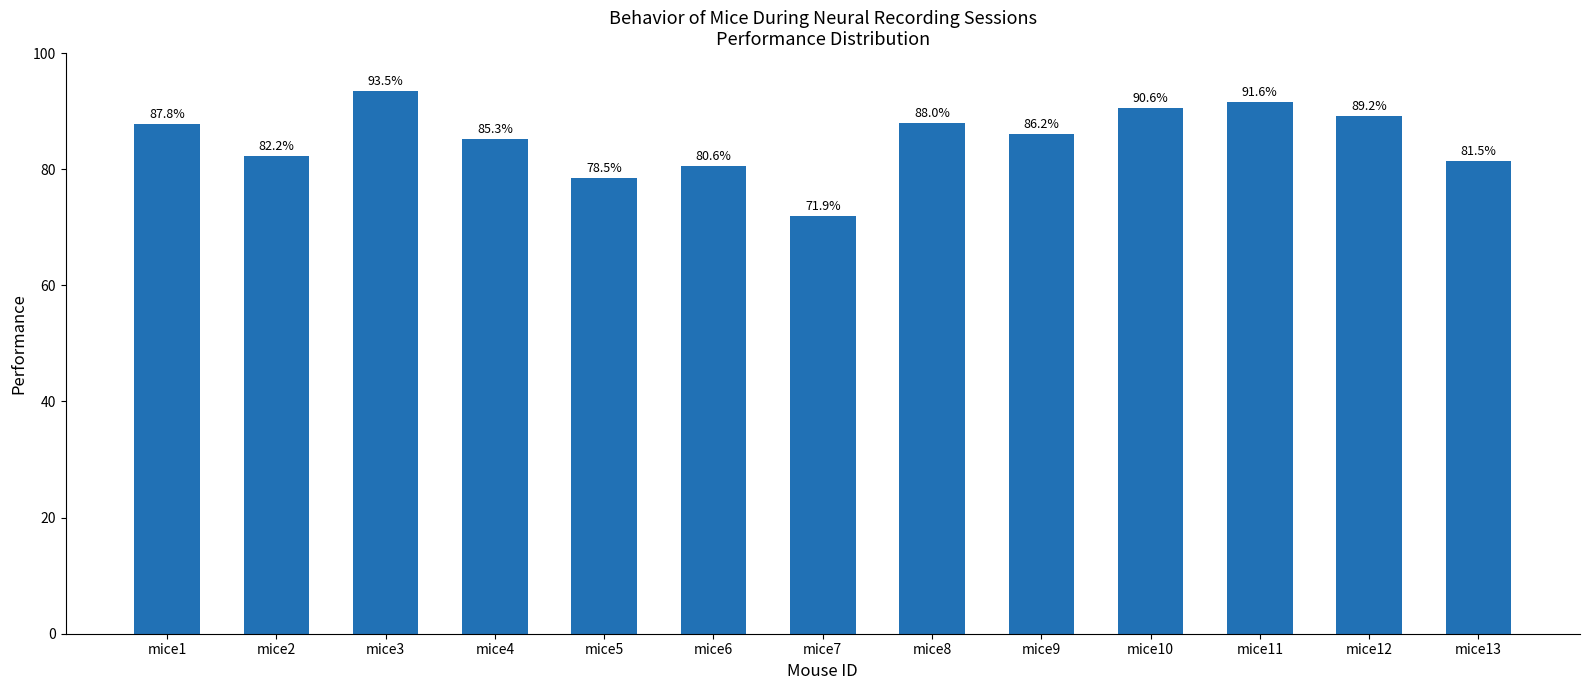

Does the chart contain any negative values?

No